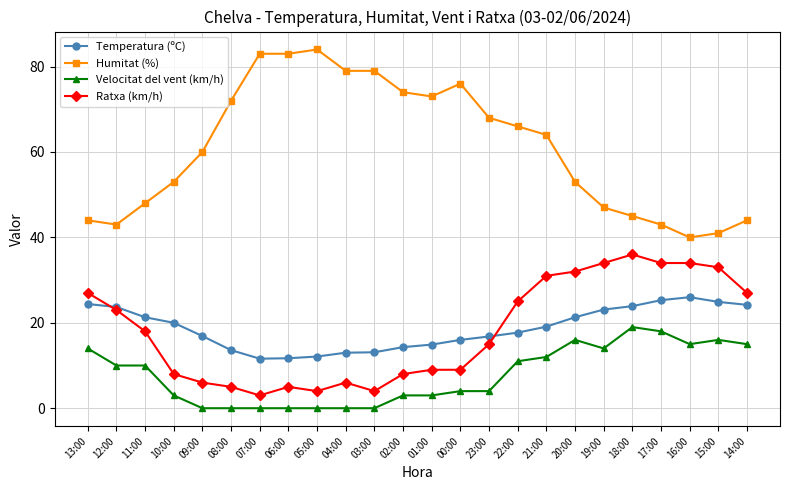

What is the total value across all series at 20:00?

122.3